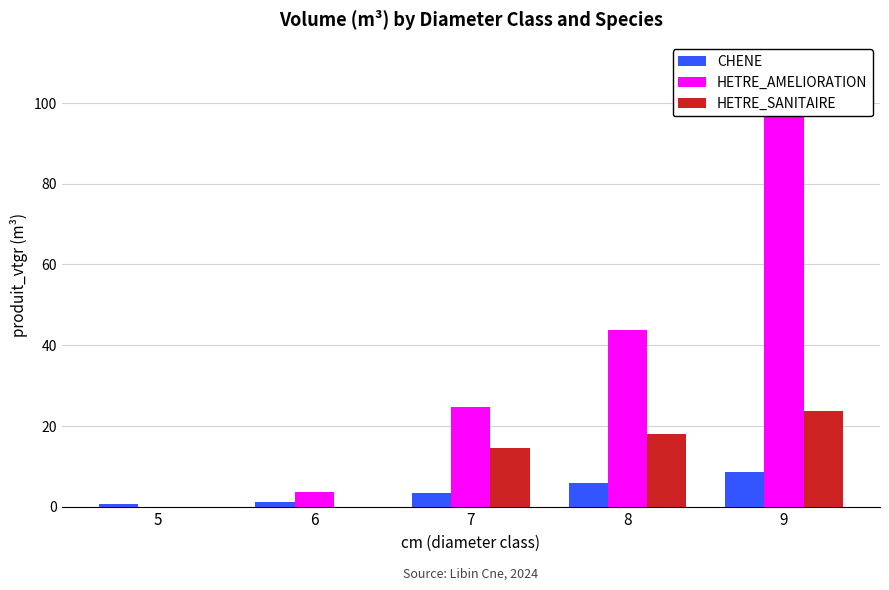

How many values in the CHENE series are below 3?

2